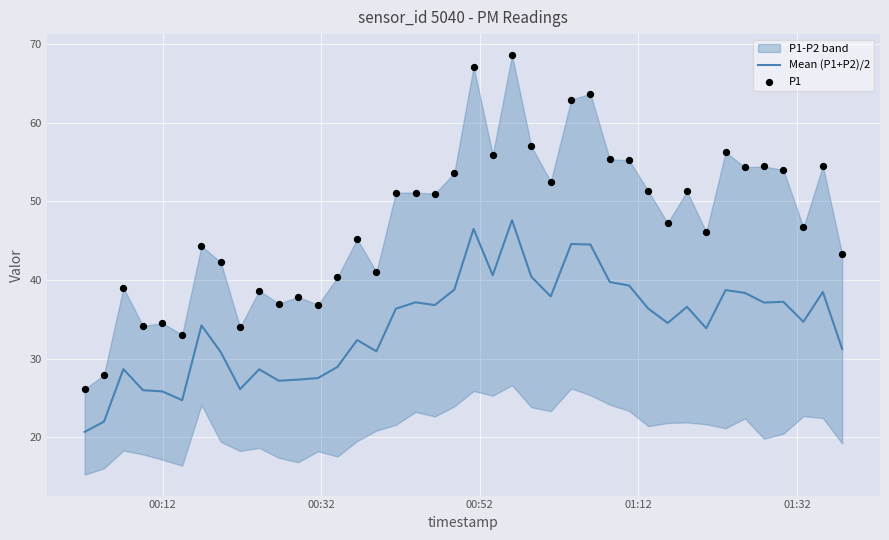

What is the highest value of the Mean (P1+P2)/2 series?

47.6